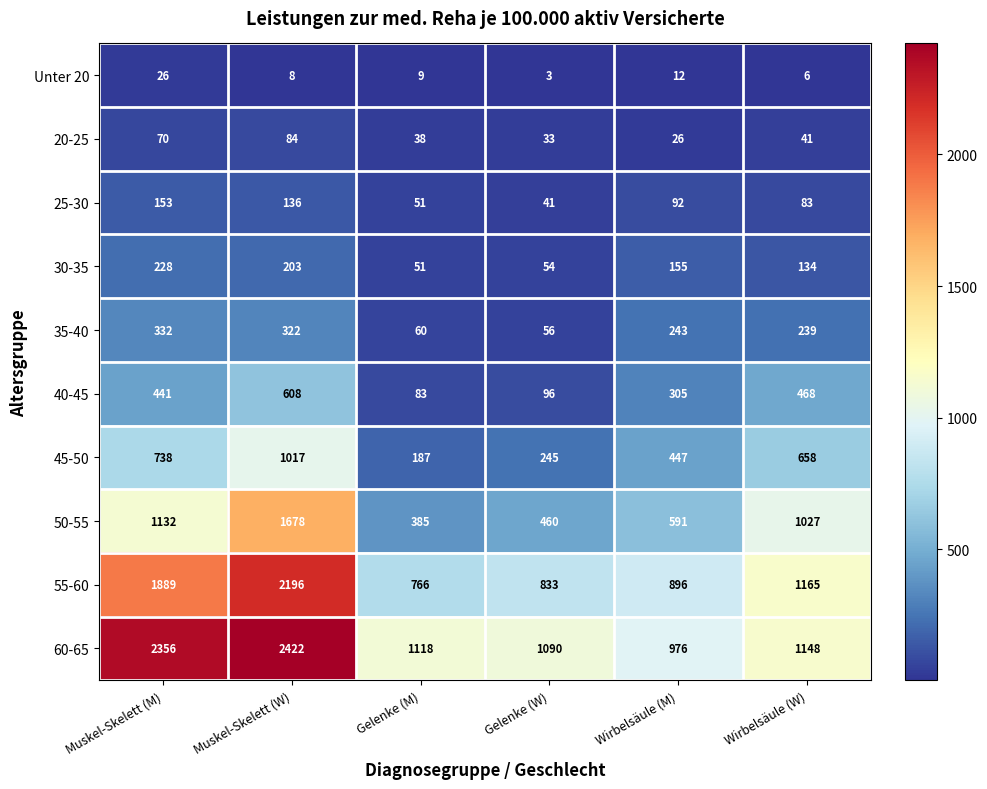

How many data points in 40-45 are less than 441?

3